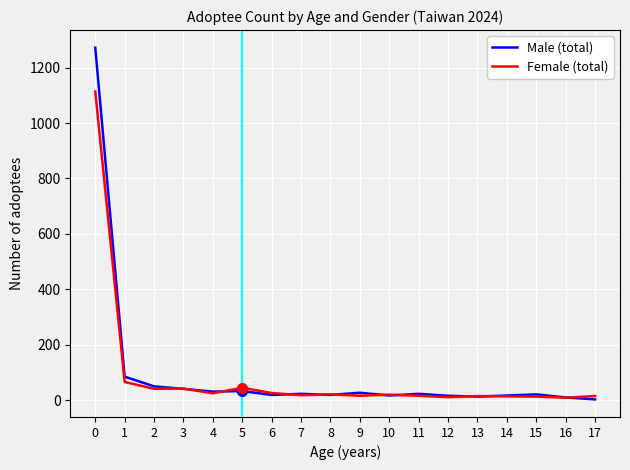

Which series has the widest spread of values?

Male (total)